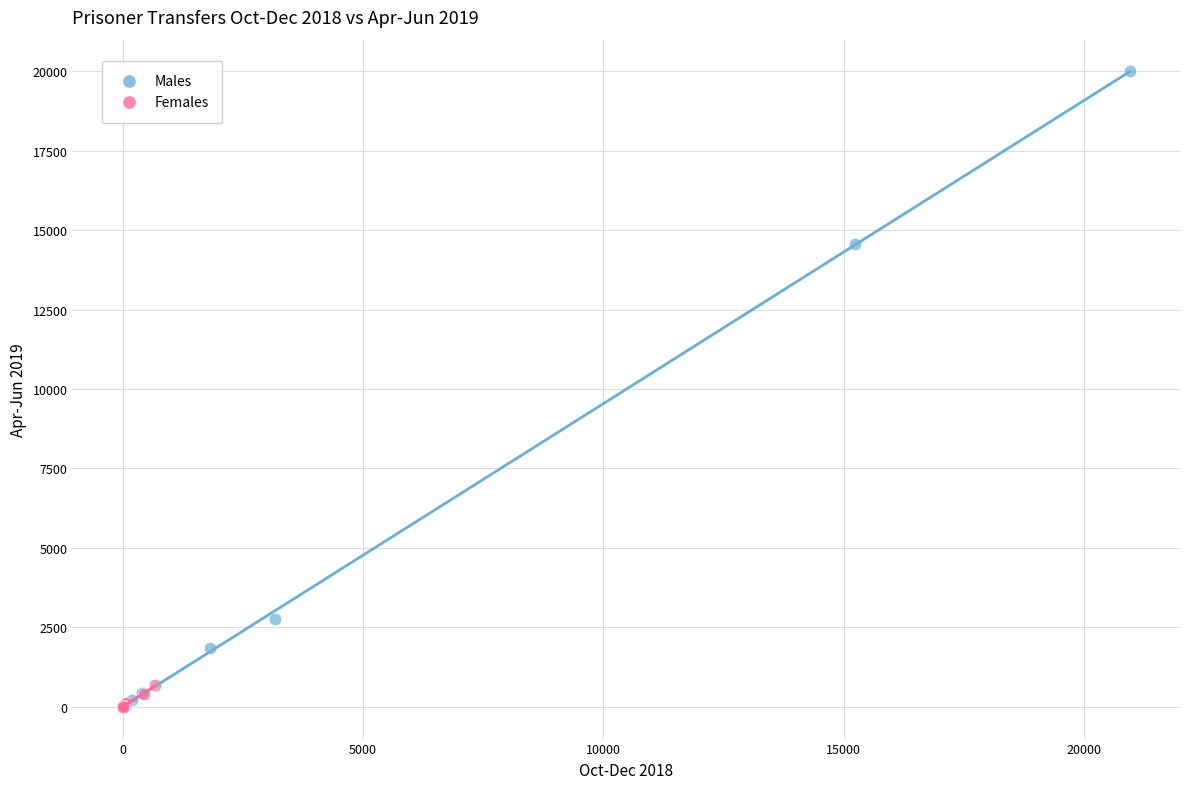

Which series reaches the maximum Y coordinate?

Males